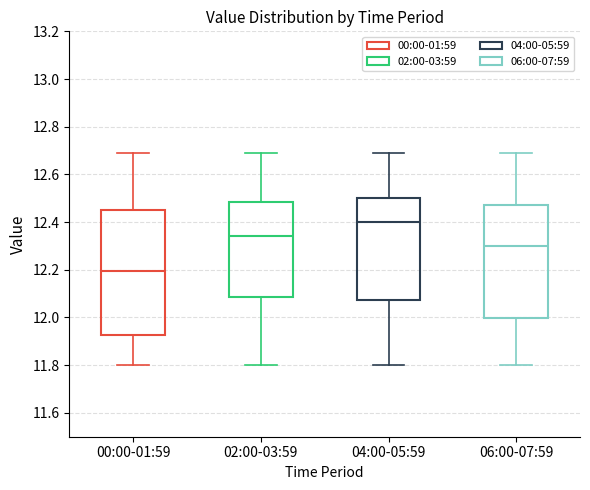

Which box's median line is the lowest?

00:00-01:59